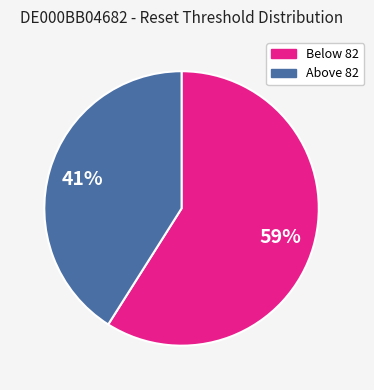

To the nearest percent, what is the average slice percentage?

50%